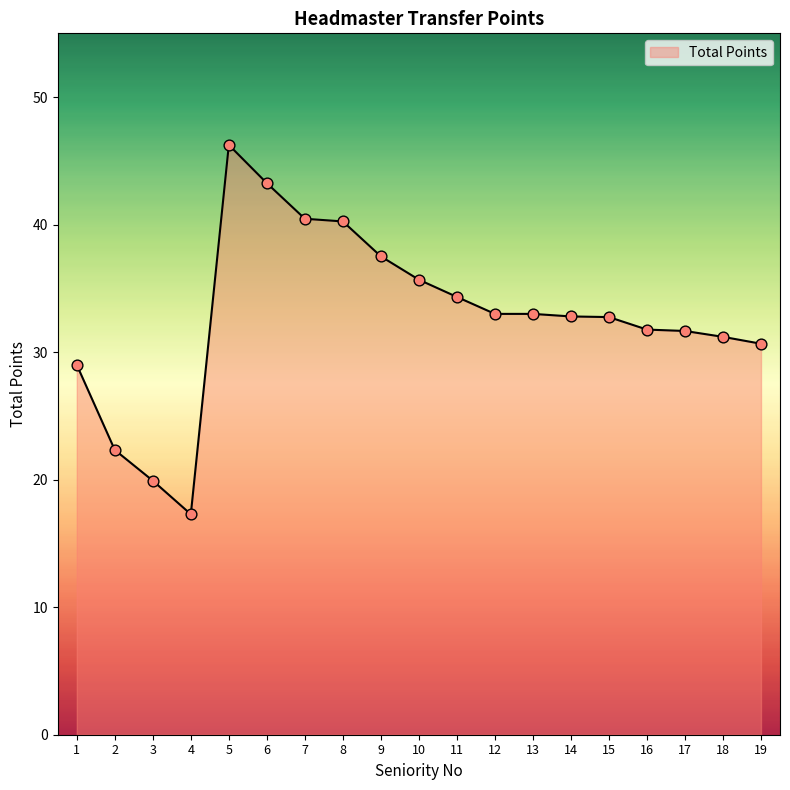

What is the ratio of the value at 13 to the value at 10?

0.9